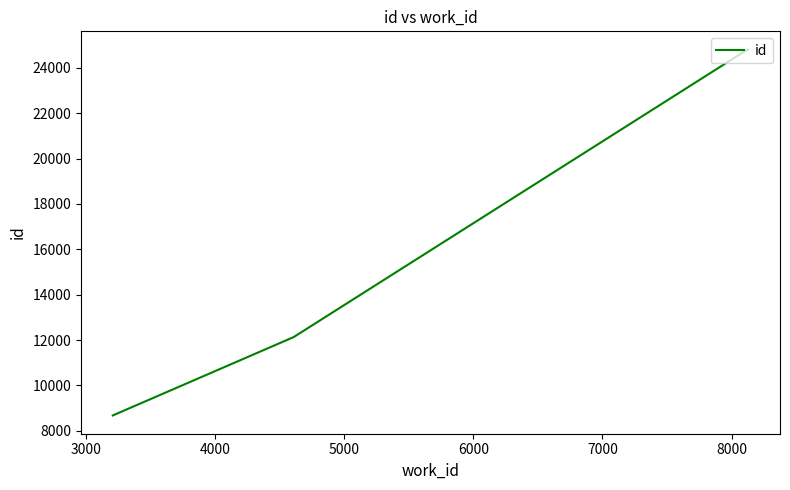

Does the chart display data point markers on the line(s)?

No